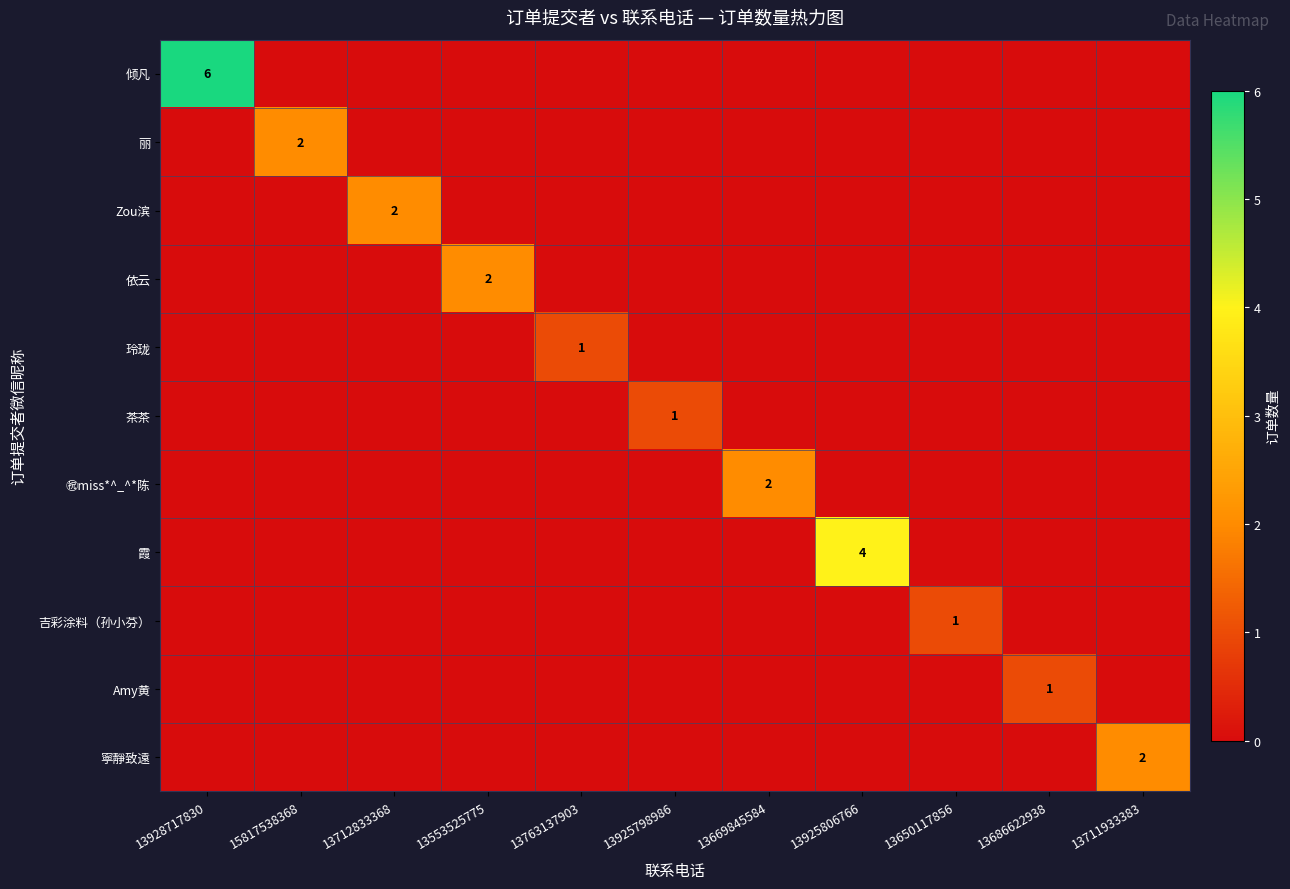

How many positive values does the 依云 series have?

1